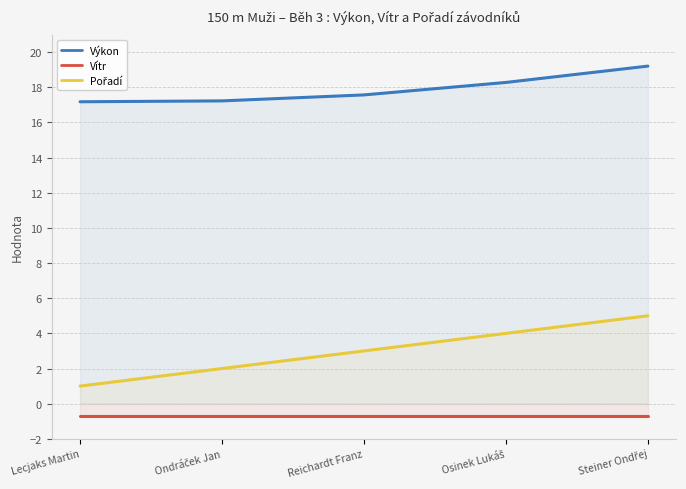

Rank the categories by Vítr value from highest to lowest.

Lecjaks Martin, Ondráček Jan, Reichardt Franz, Osinek Lukáš, Steiner Ondřej